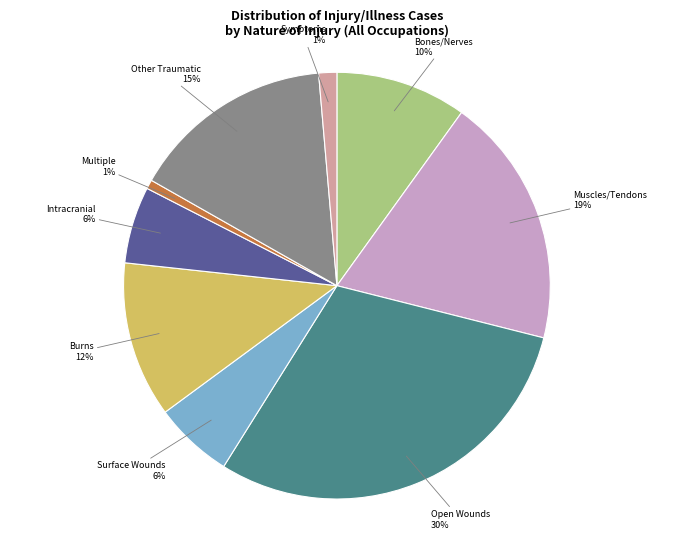

To the nearest percent, what is the average slice percentage?

11%